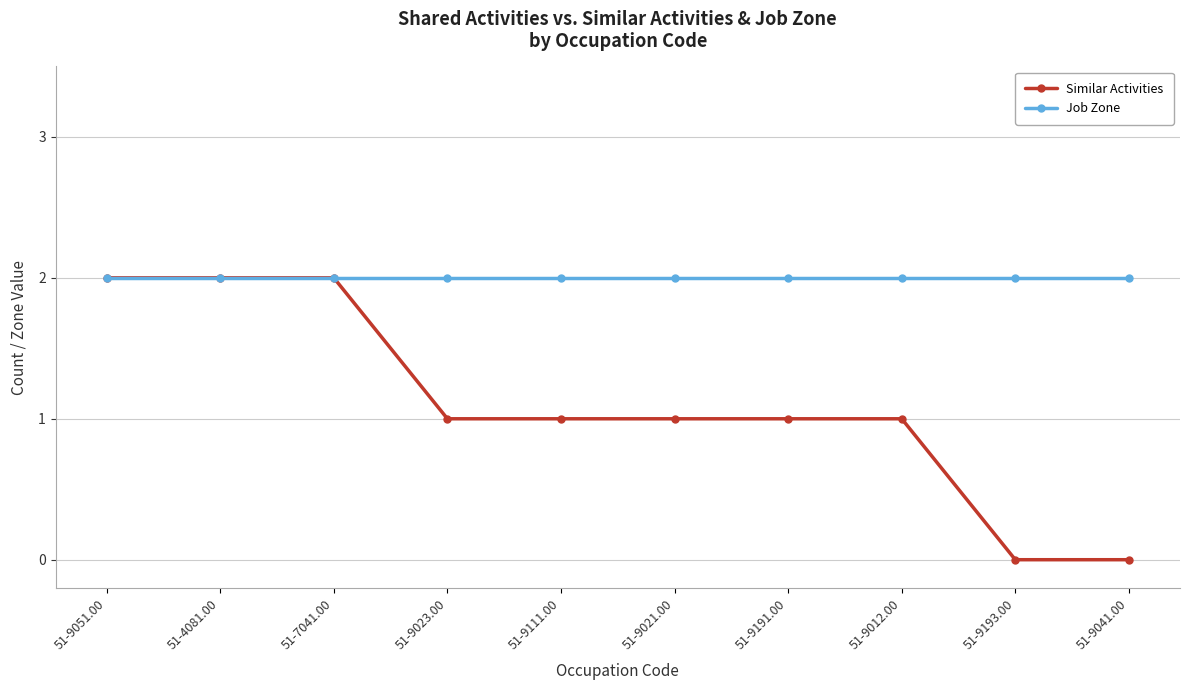

Reading left to right, list all the values displayed in this chart.

Similar Activities: 2	2	2	1	1	1	1	1	0	0
Job Zone: 2	2	2	2	2	2	2	2	2	2